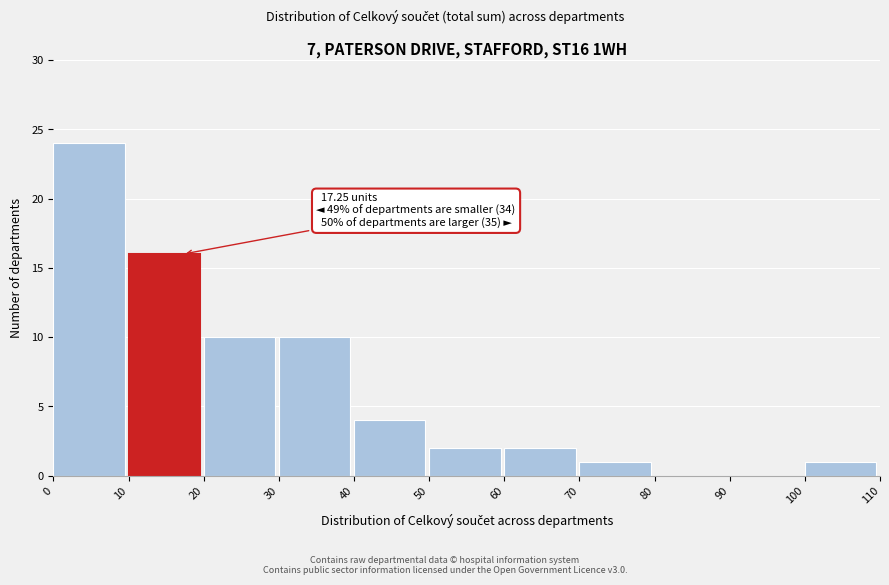

Which range on the x-axis has the tallest bar?

0 to 10